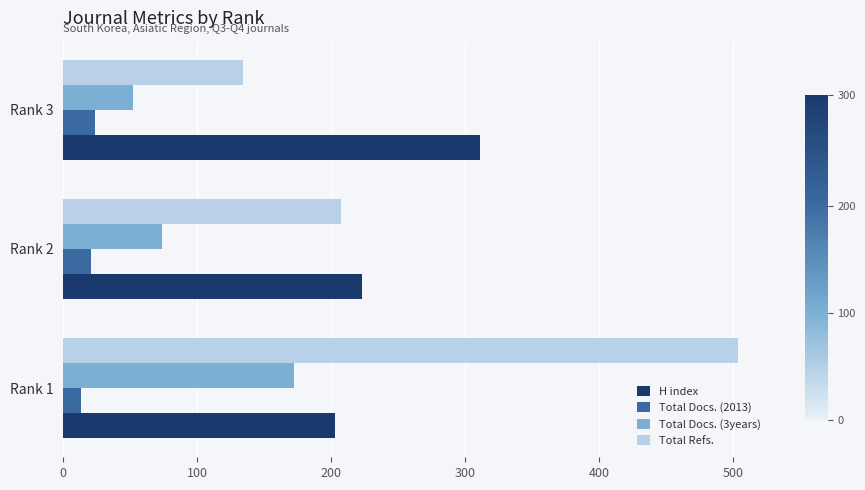

Rank the categories by H index value from lowest to highest.

Rank 1, Rank 2, Rank 3